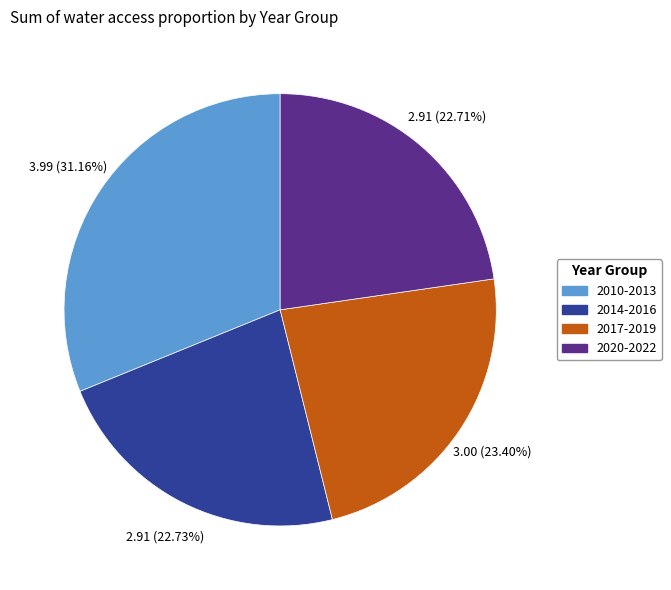

Does any single category account for the majority?

No